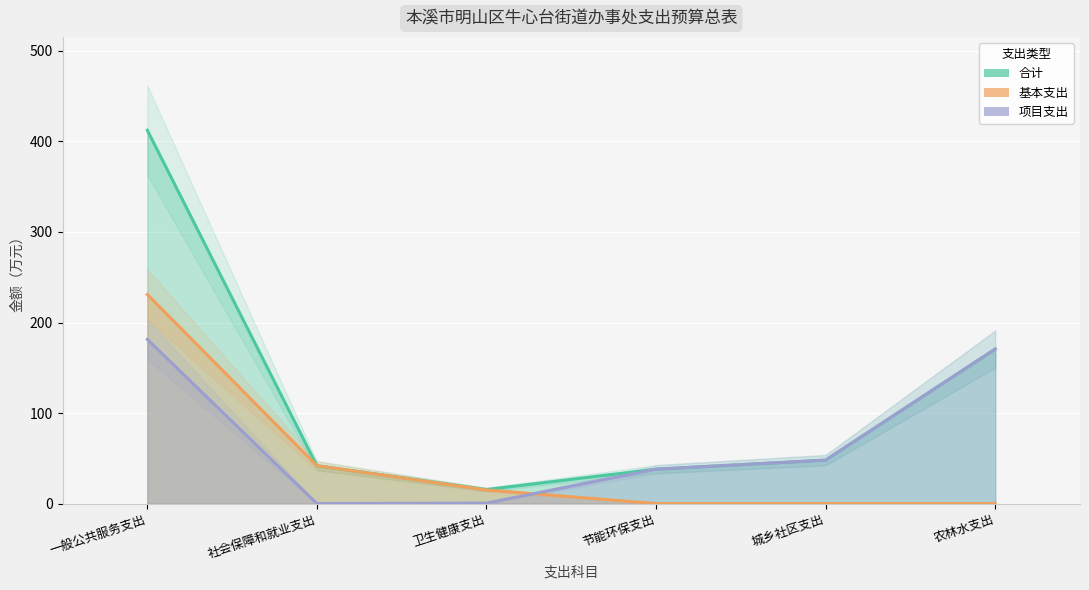

True or false: 合计 has more than 1 interior local peaks.

False